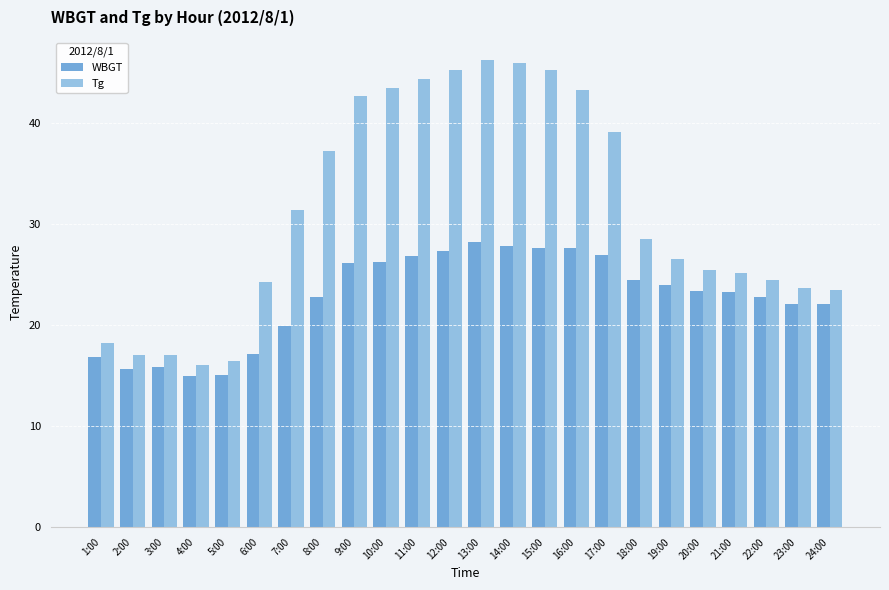

What value does the Tg series have at 18:00?

28.5